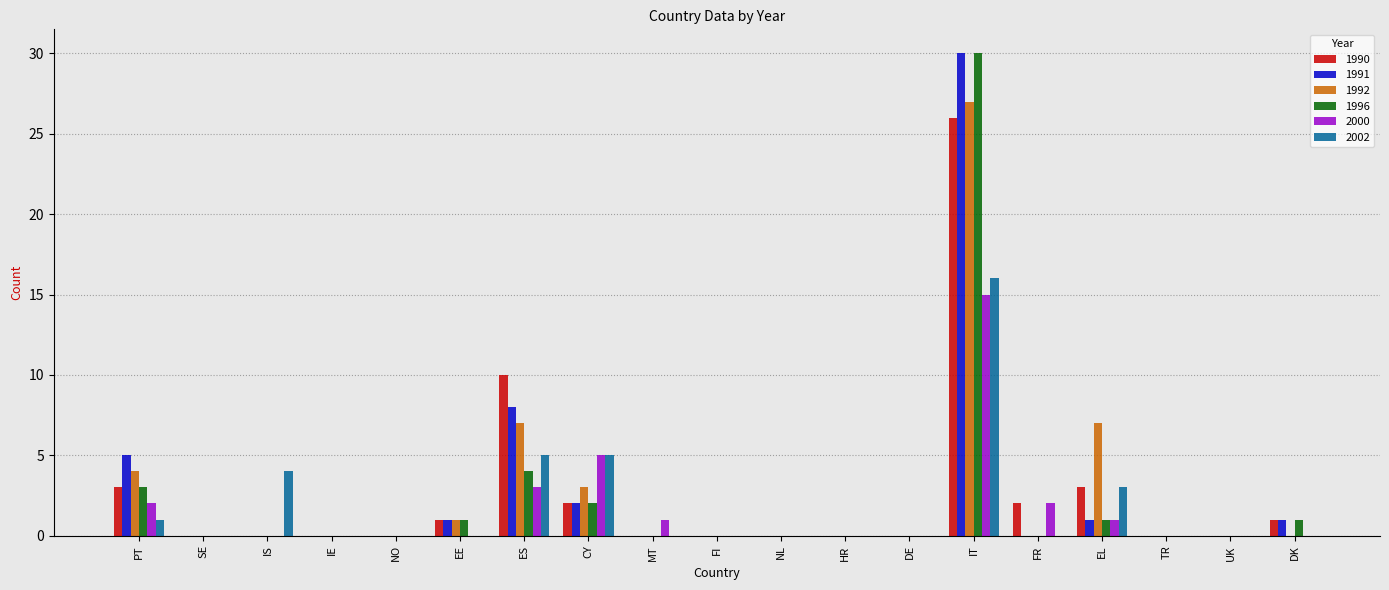

The 1990 series shows 2 at FR. True or false?

True